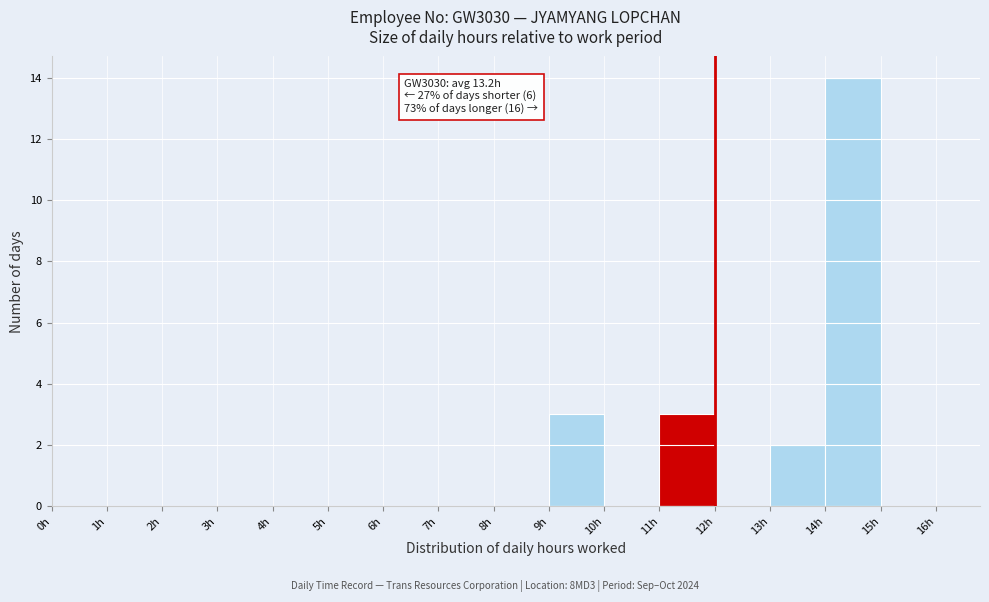

Over which range of the x-axis is the bar tallest?

14 to 15